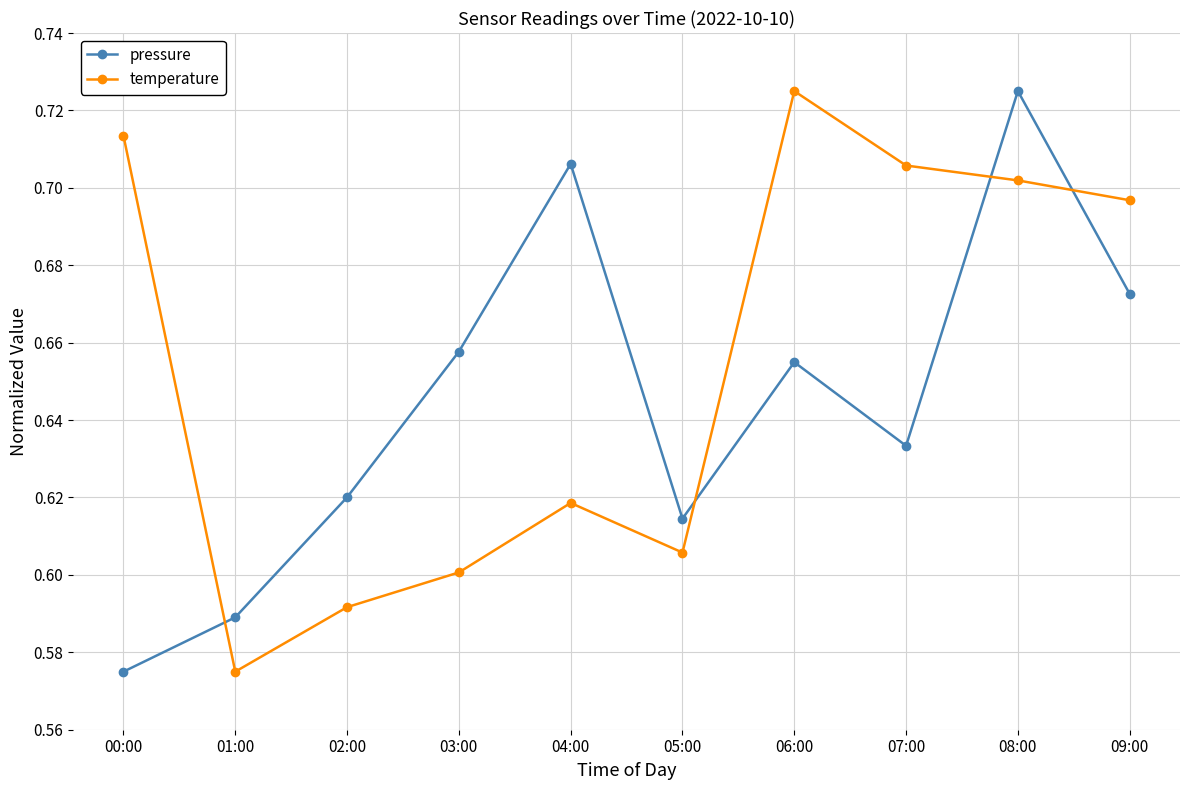

How many times do temperature and pressure cross each other?

4